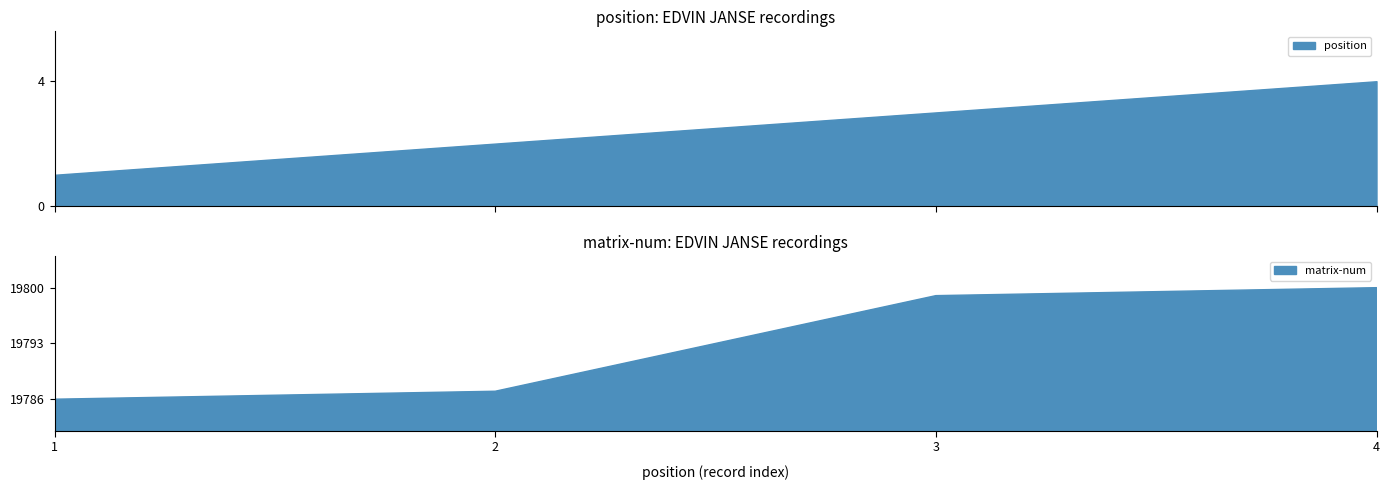

Is the value of matrix-num at 4 greater than the value of position at 4?

Yes